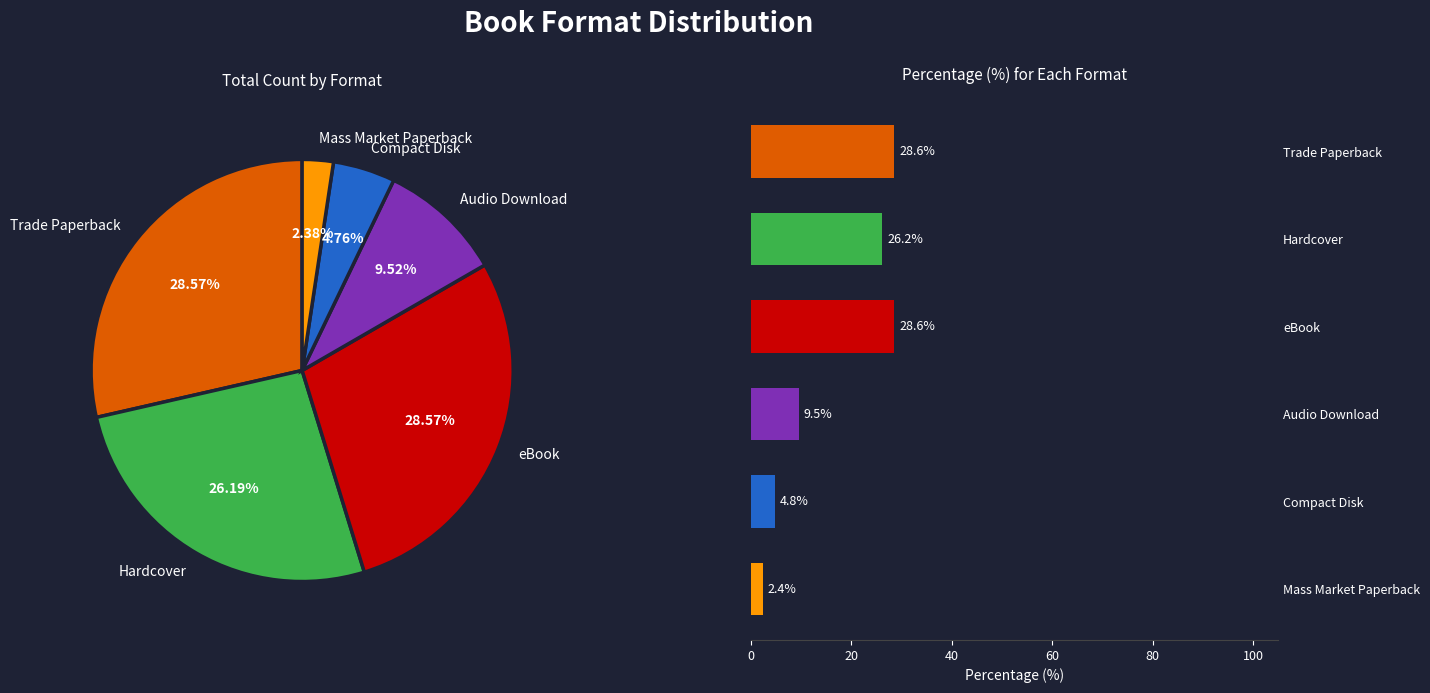

What percentage is NOT represented by Trade Paperback?

71.4%